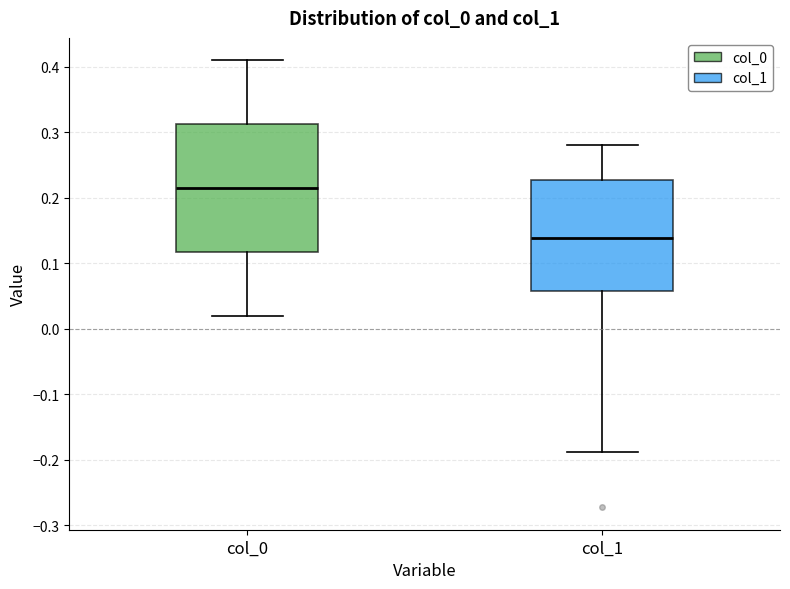

Where does the upper whisker of the box for col_1 end on the y-axis? The values are not printed on the chart, so give them approximately, as read against the axis.

0.28